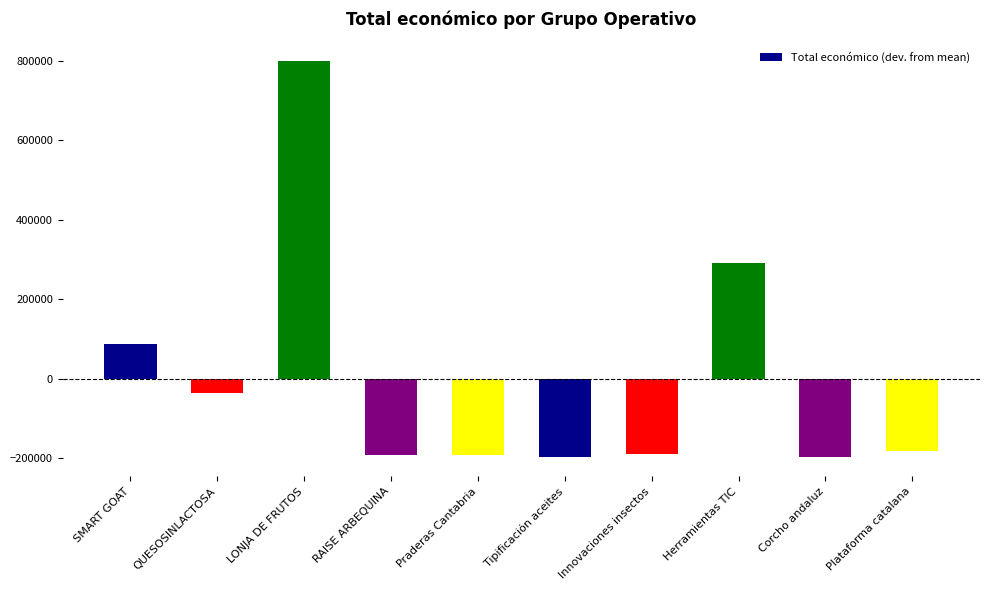

What is the difference between the second highest and second lowest values?

487682.0